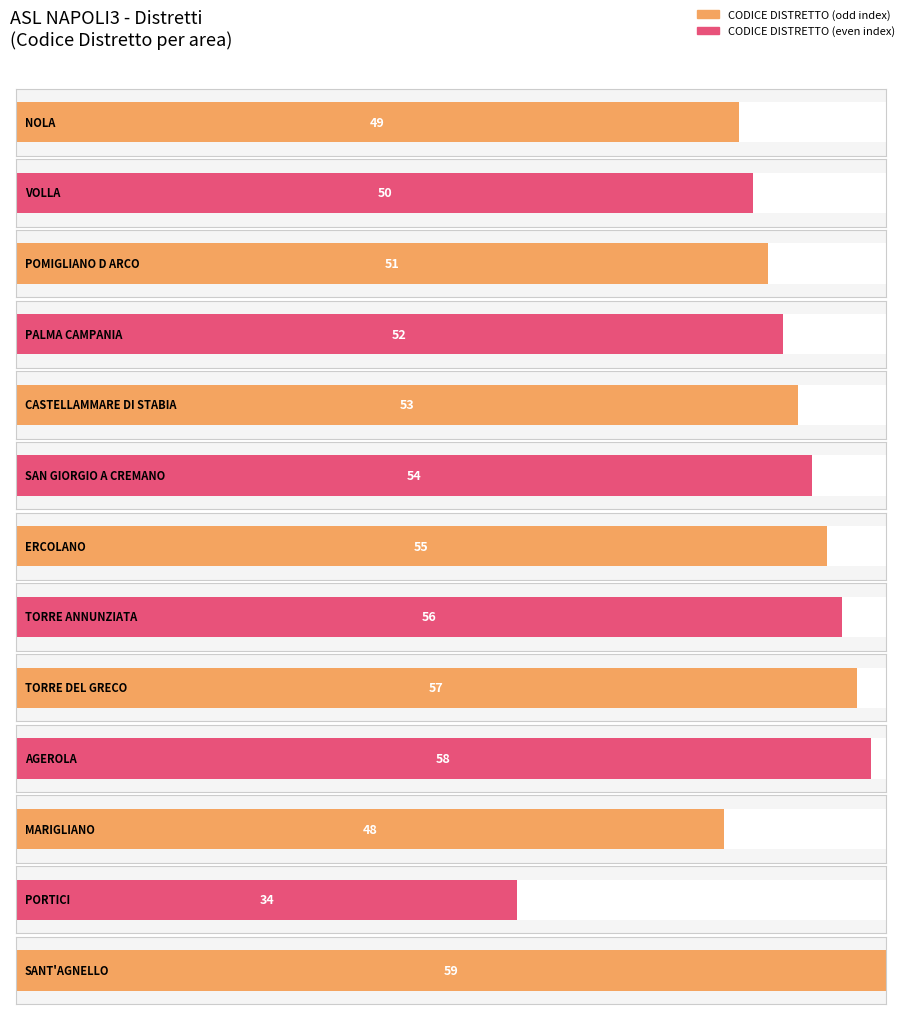

What is the sum of the values at TORRE ANNUNZIATA and ERCOLANO?

111